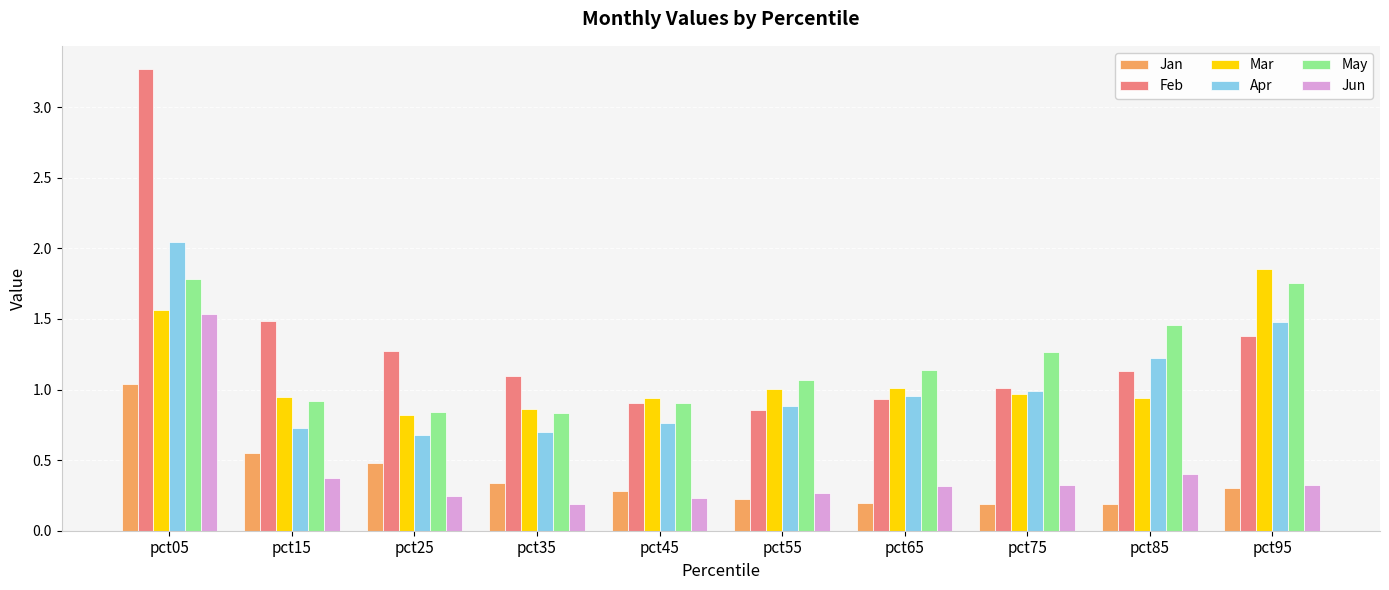

The Feb series shows 0.9 at pct45. True or false?

True